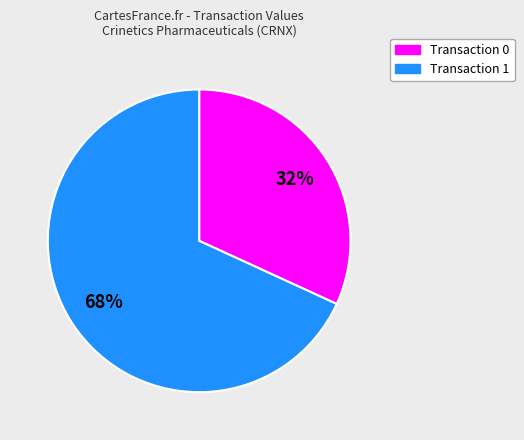

Do Transaction 0 and Transaction 1 together represent more than half of the pie?

Yes